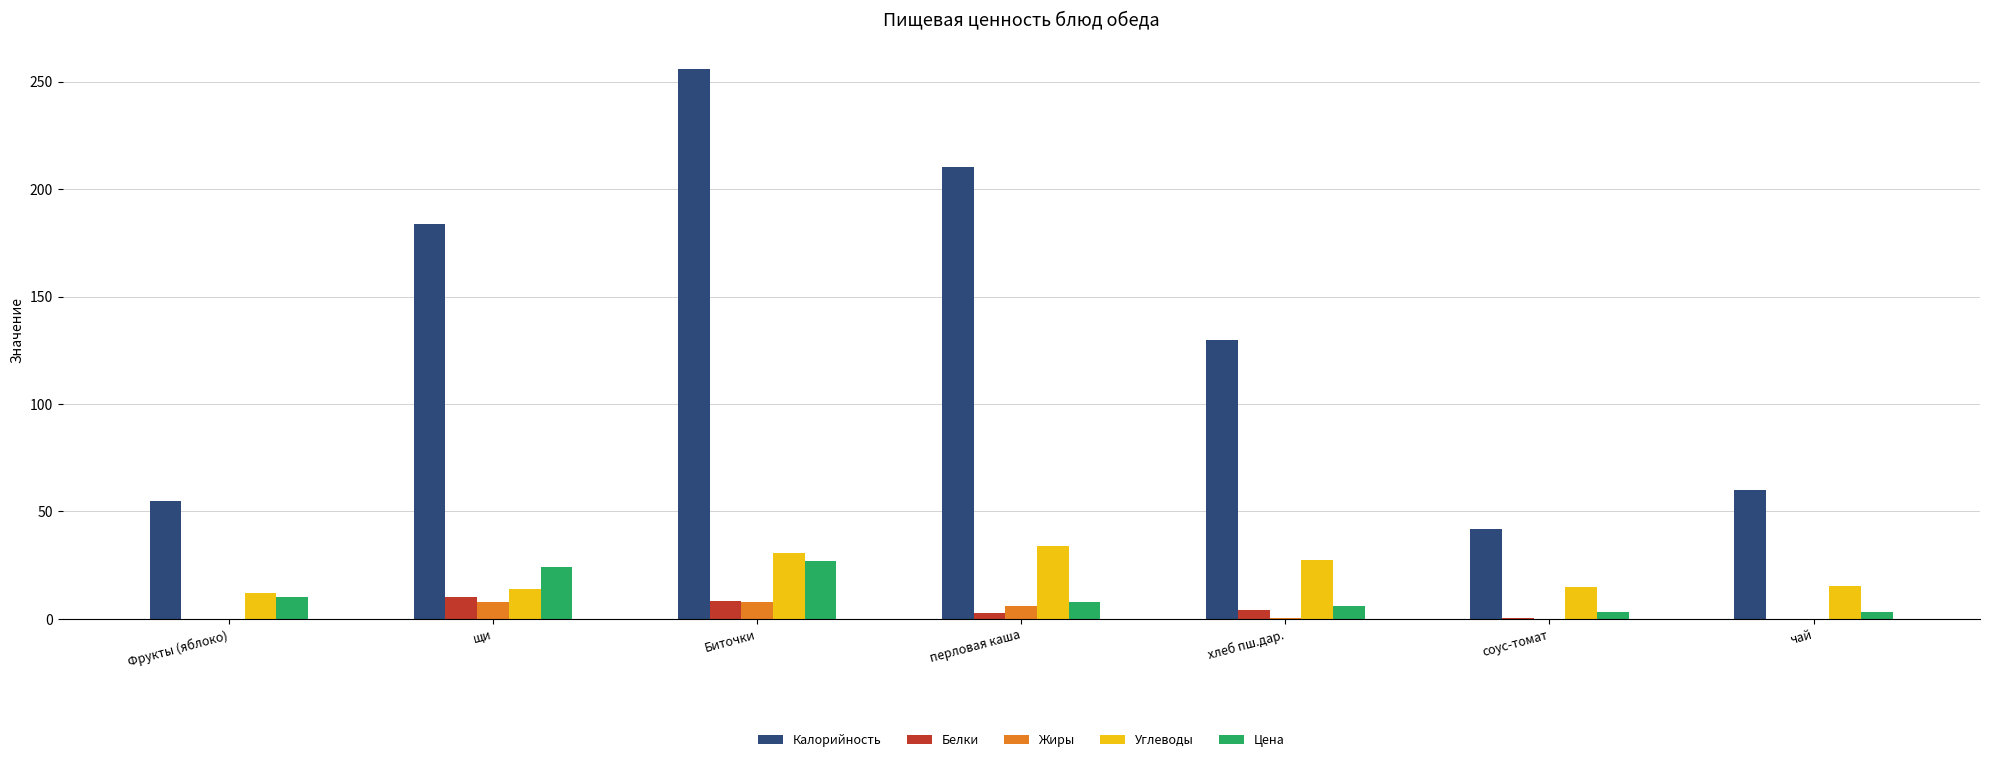

Count the number of categories in the chart.

7